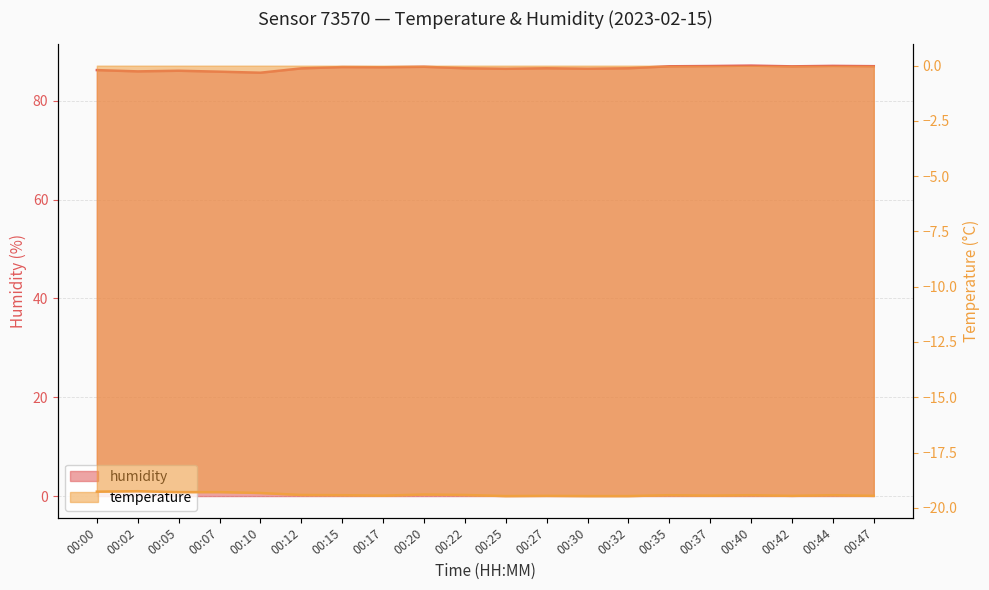

Rank the categories by humidity value from highest to lowest.

00:40, 00:44, 00:37, 00:47, 00:35, 00:42, 00:20, 00:15, 00:17, 00:22, 00:27, 00:32, 00:12, 00:30, 00:25, 00:00, 00:05, 00:02, 00:07, 00:10